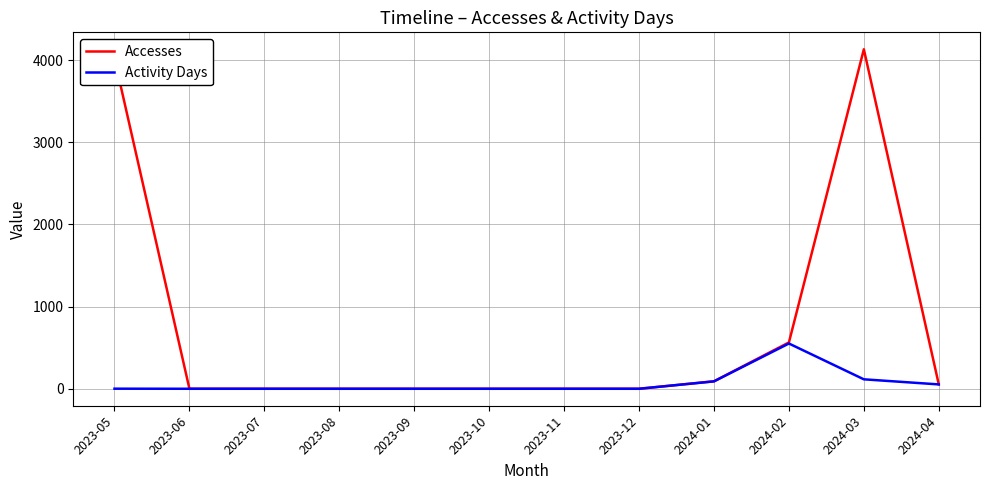

List the series in order of their overall mean, highest first.

Accesses, Activity Days